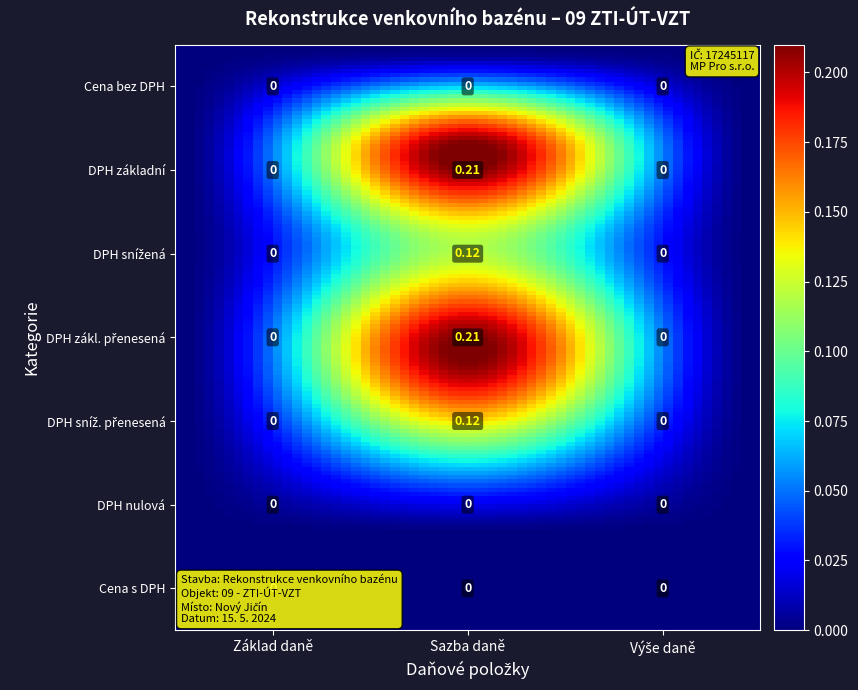

What is the difference between the DPH základní values at 0 and 1?

0.2